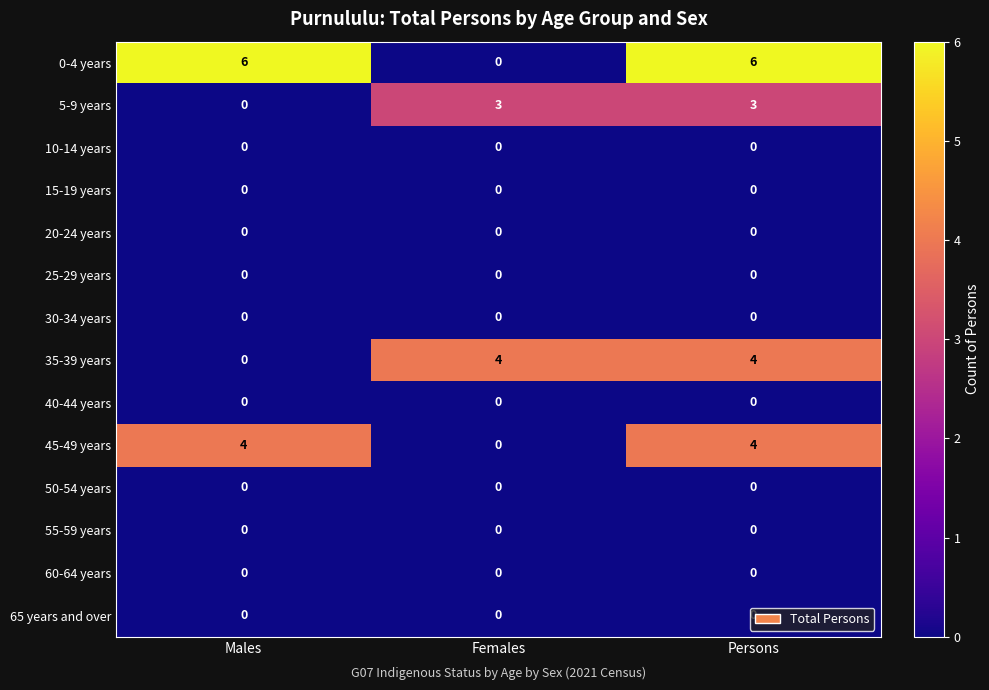

What is the spread (max minus min) of values at Females?

4